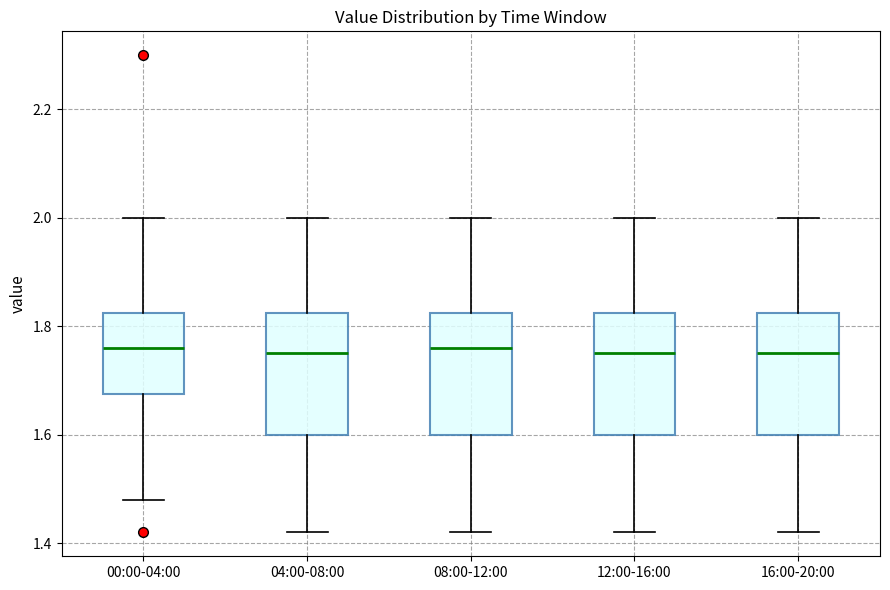

Reading left to right, read every box against the y-axis: the position of its median line, the range the box covers, and the ends of its whiskers. The values are not printed on the chart, so give them approximately, as read against the axis.

00:00-04:00: median 1.76, box 1.68 to 1.82, whiskers 1.48 to 2.00
04:00-08:00: median 1.76, box 1.60 to 1.82, whiskers 1.42 to 2.00
08:00-12:00: median 1.76, box 1.60 to 1.82, whiskers 1.42 to 2.00
12:00-16:00: median 1.76, box 1.60 to 1.82, whiskers 1.42 to 2.00
16:00-20:00: median 1.76, box 1.60 to 1.82, whiskers 1.42 to 2.00